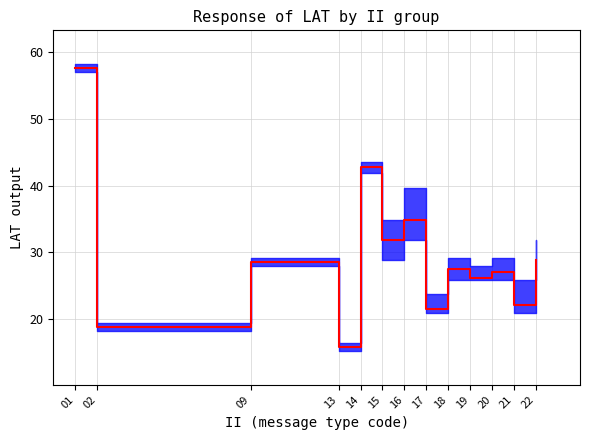

List the labels in order of value, largest first.

01, 14, 16, 15, 22, 09, 18, 20, 19, 21, 17, 02, 13